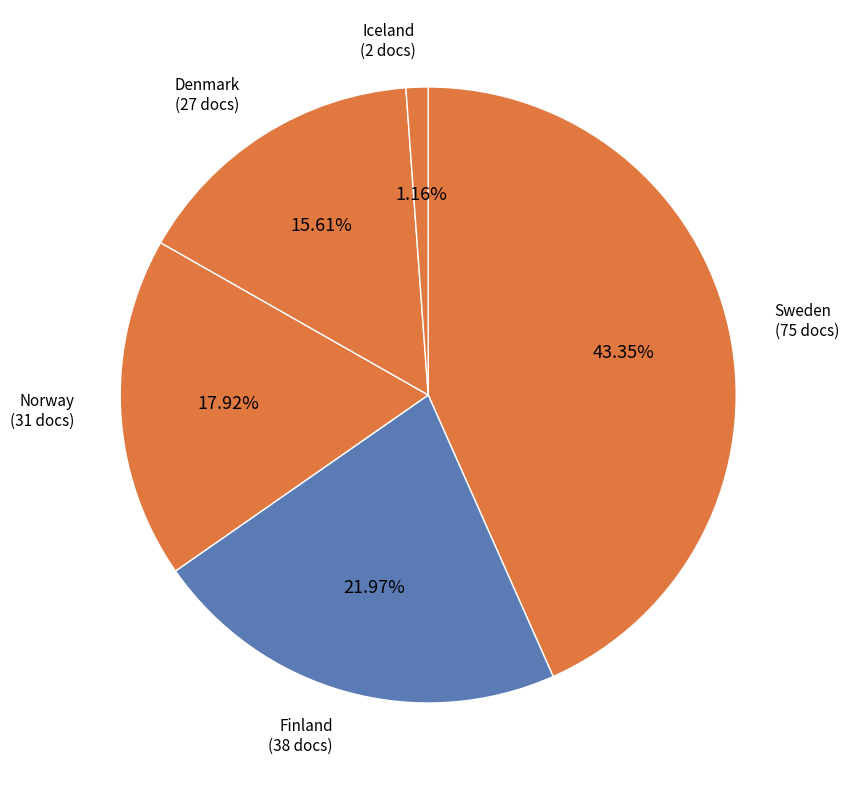

The Iceland slice represents 11% of the pie. True or false?

False